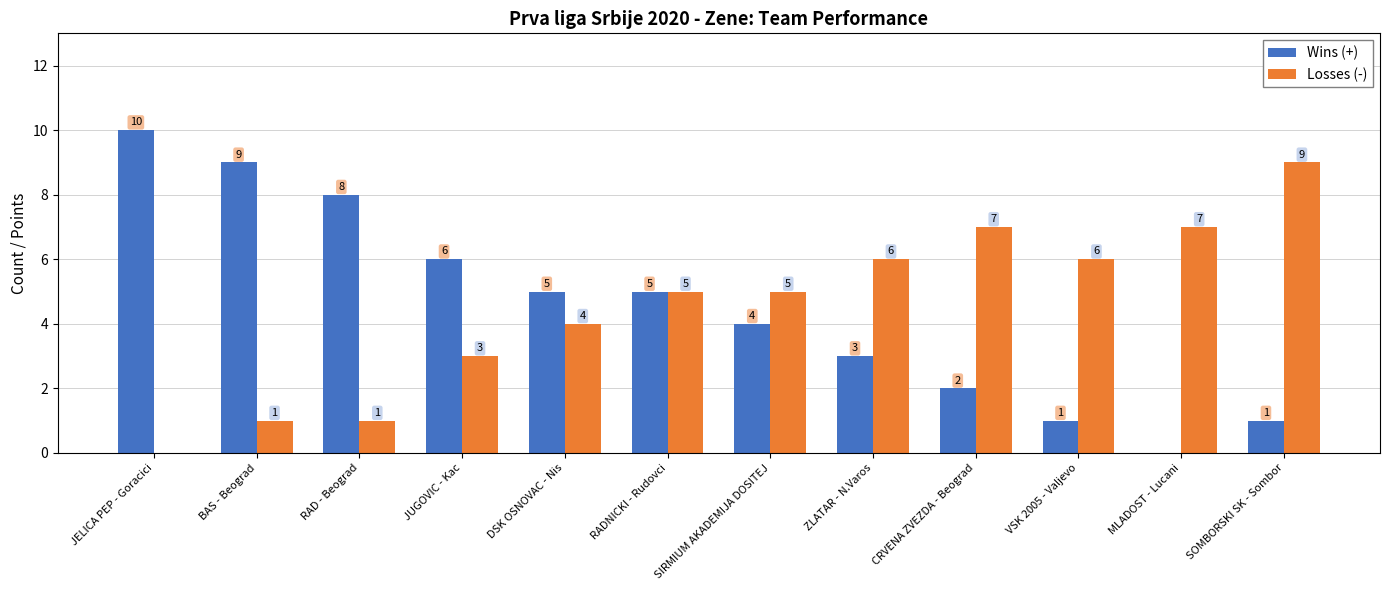

Is the value of Losses (-) at DSK OSNOVAC - Nis greater than the value of Wins (+) at SOMBORSKI SK - Sombor?

Yes